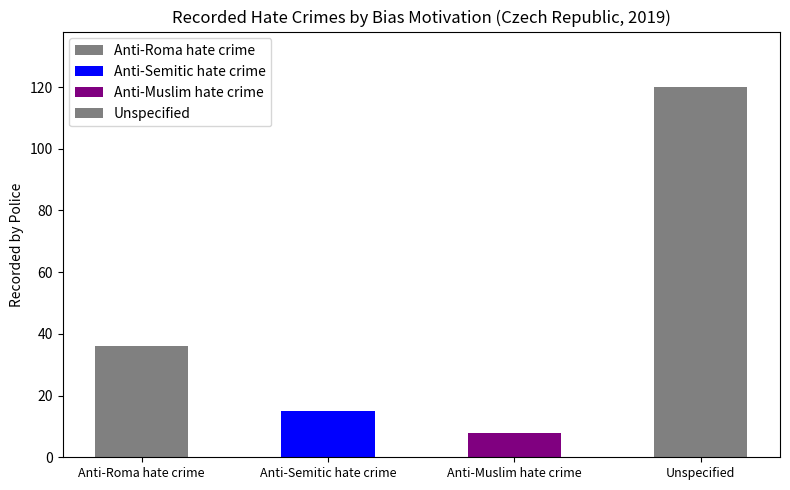

Reading left to right, what are all the values shown in this chart?

Anti-Roma hate crime=36	Anti-Semitic hate crime=15	Anti-Muslim hate crime=8	Unspecified=120